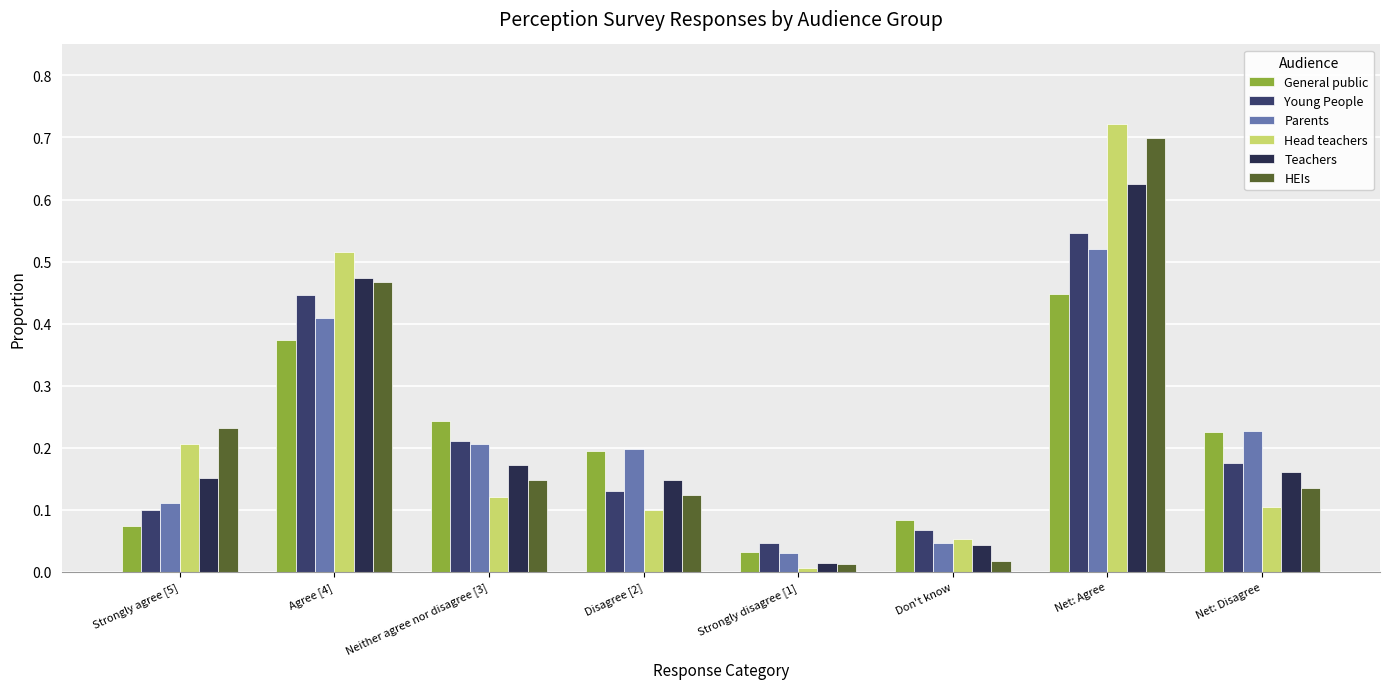

How many bars are there in total?

48